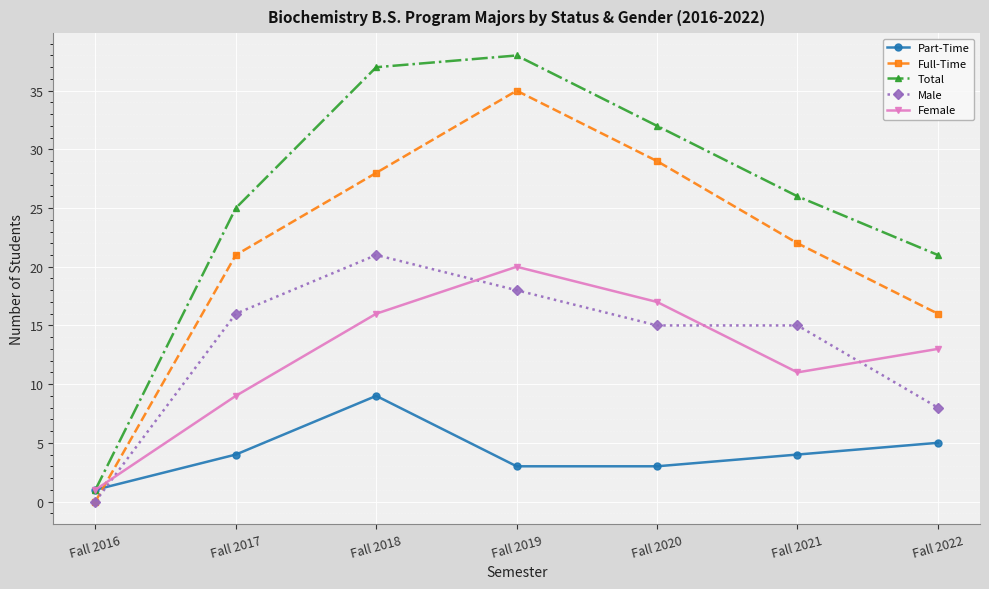

Which series has the largest range (max minus min)?

Total